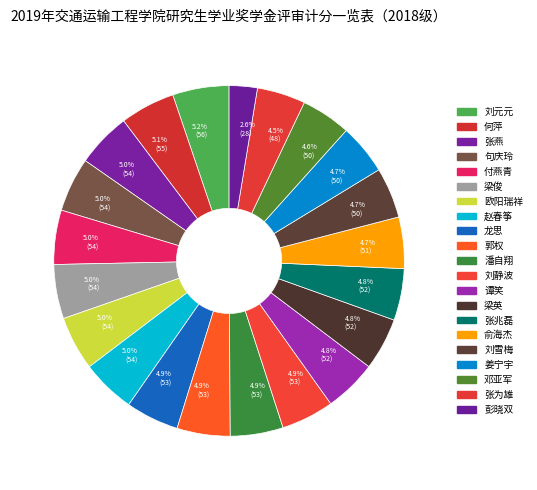

How many segments does this pie chart have?

21